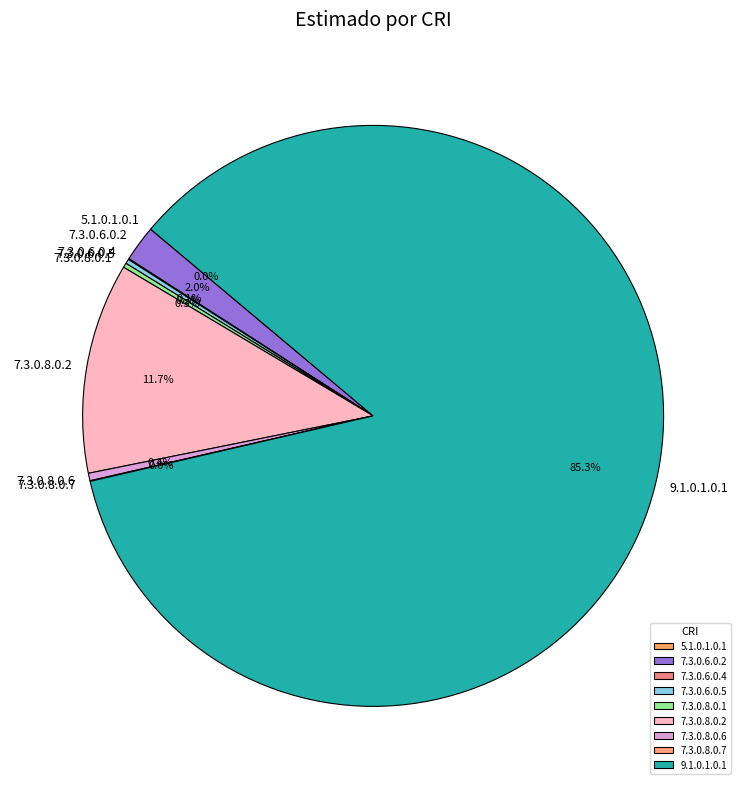

Which category has the biggest portion of the pie?

9.1.0.1.0.1